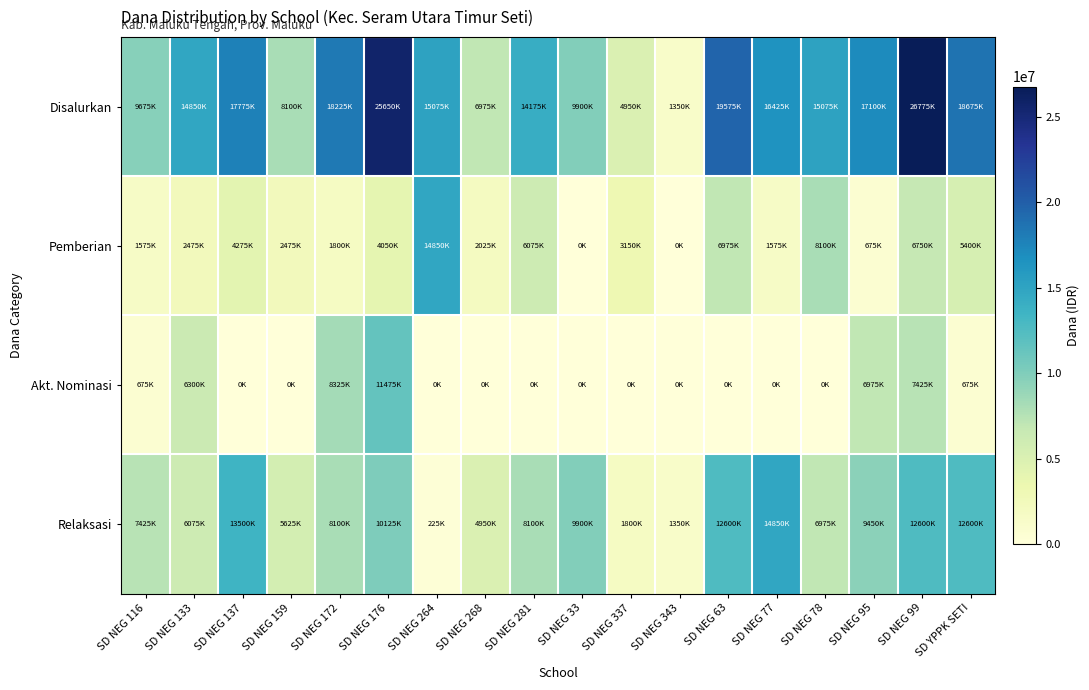

What is the maximum value shown in the chart?

26775000